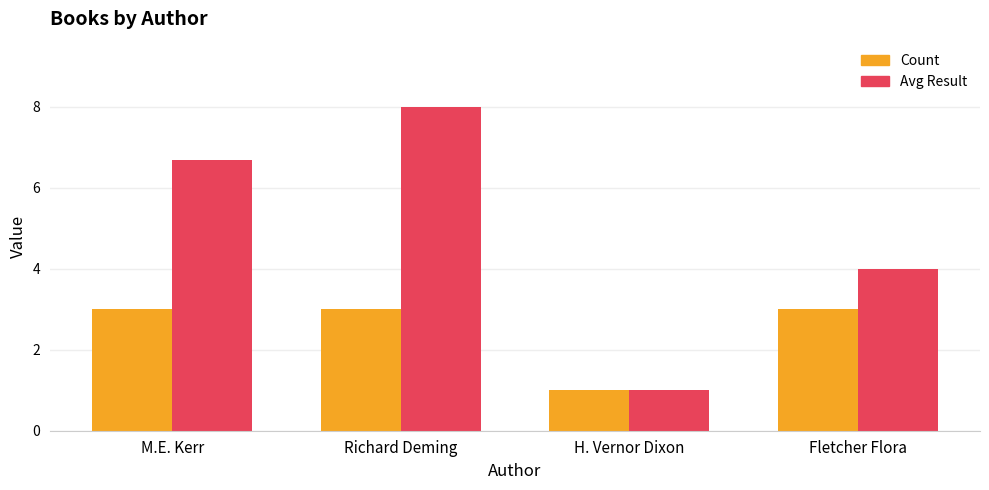

Rank the series at Fletcher Flora from lowest to highest value.

Count, Avg Result